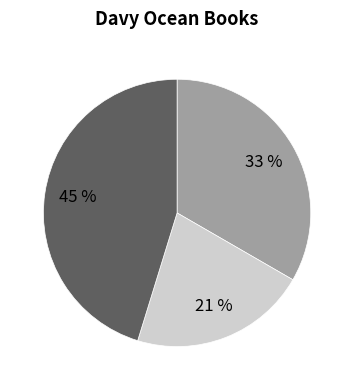

To the nearest percent, what is the difference between the largest and smallest slice percentages?

24%